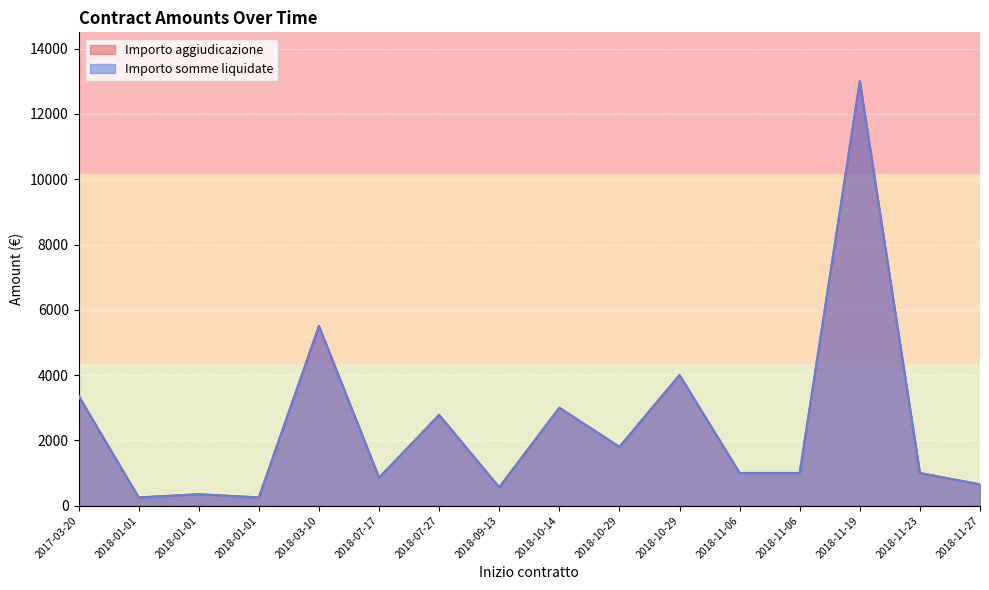

Which has a higher value, 2018-11-19 or 2018-11-06?

2018-11-19